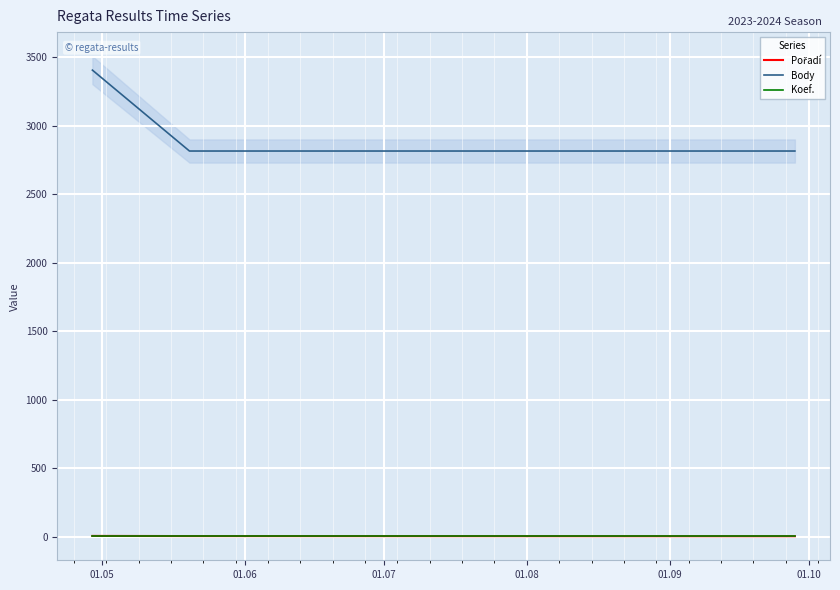

What is the maximum value shown in the chart?

3404